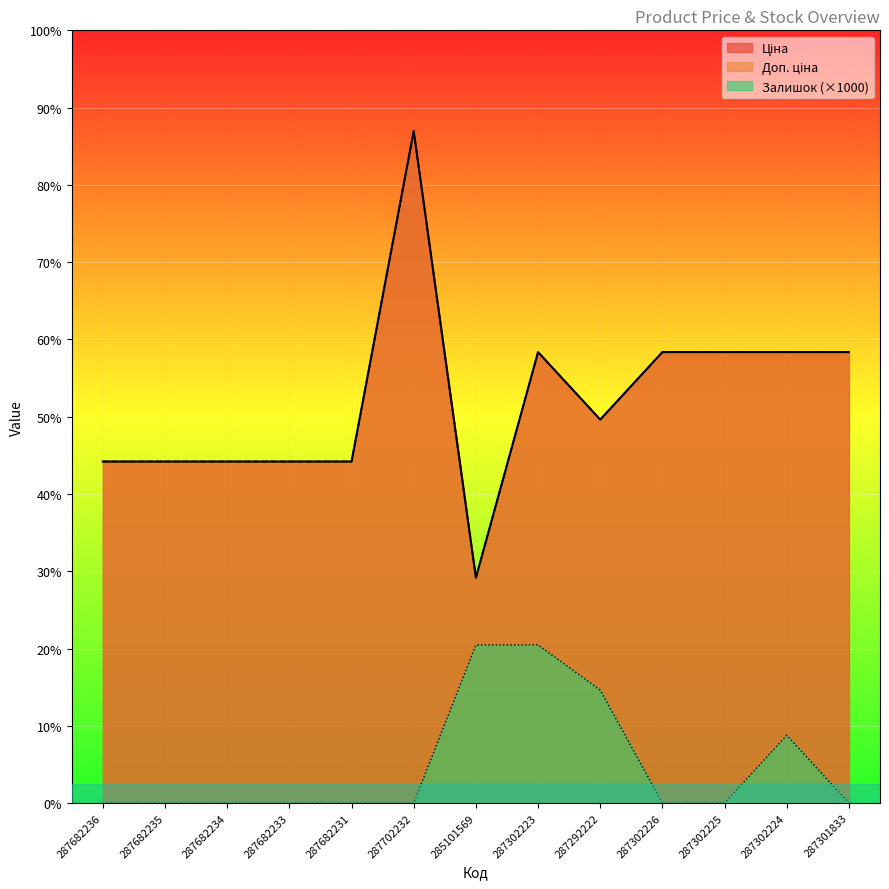

Reading left to right, extract all data points from this chart.

Ціна: 287682236=15120.0	287682235=15120.0	287682234=15120.0	287682233=15120.0	287682231=15120.0	287702232=29747.2	285101569=9975.0	287302223=19964.2	287292222=16976.3	287302226=19964.2	287302225=19964.2	287302224=19964.2	287301833=19964.2
Доп. ціна: 287682236=15120.0	287682235=15120.0	287682234=15120.0	287682233=15120.0	287682231=15120.0	287702232=29747.2	285101569=9975.0	287302223=19964.2	287292222=16976.3	287302226=19964.2	287302225=19964.2	287302224=19964.2	287301833=19964.2
Залишок: 287682236=0.0	287682235=0.0	287682234=0.0	287682233=0.0	287682231=0.0	287702232=0.0	285101569=7000.0	287302223=7000.0	287292222=5000.0	287302226=0.0	287302225=0.0	287302224=3000.0	287301833=0.0